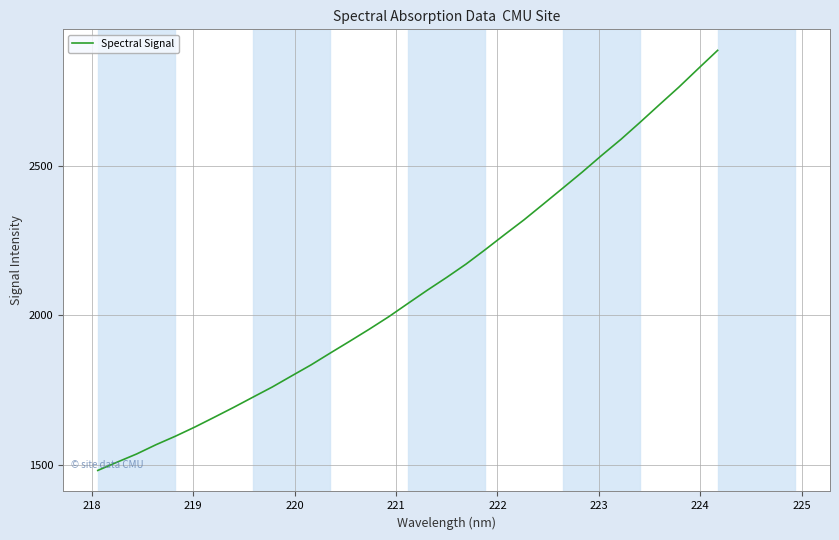

What is the maximum value shown in the chart?

2884.9